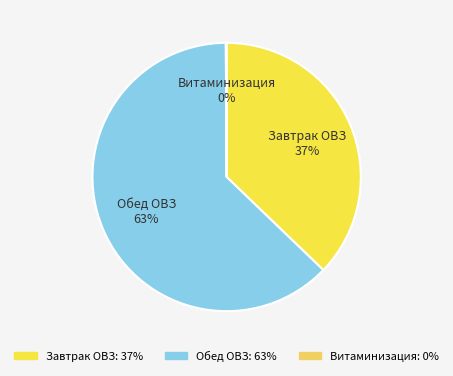

To the nearest percent, what is the difference between the largest and smallest slice percentages?

63%